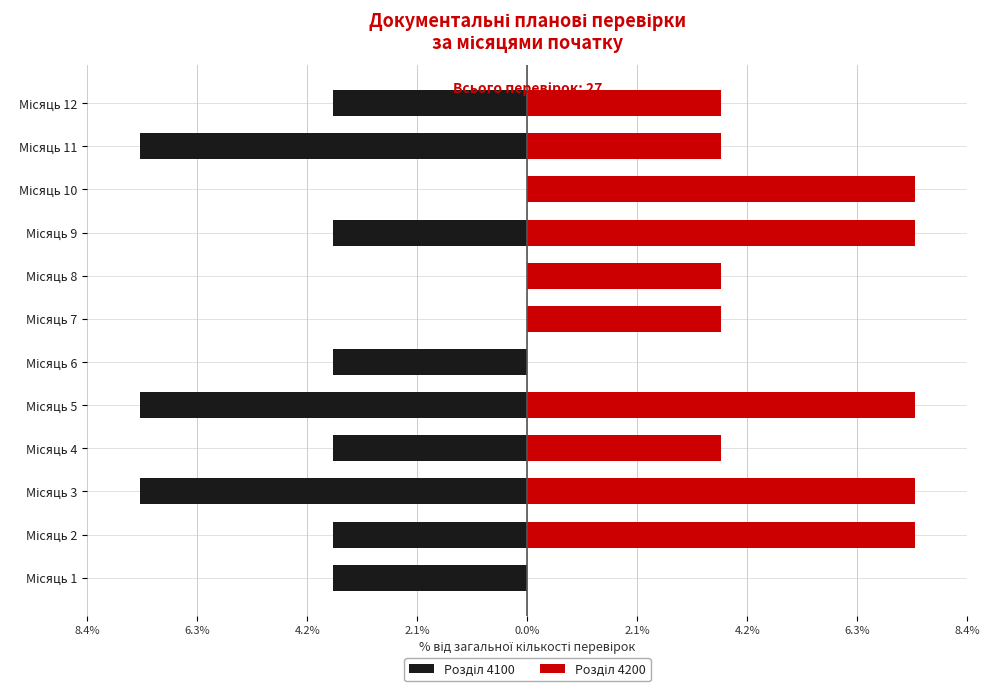

How many distinct data groups are displayed?

2